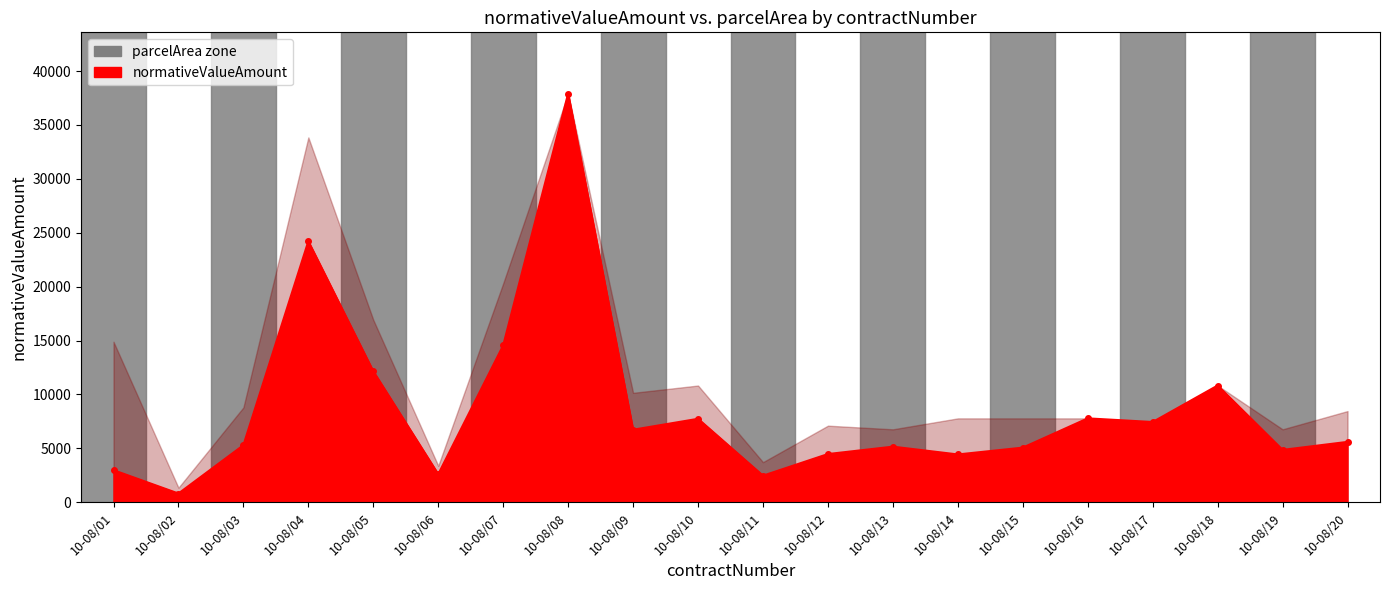

What is the sum of all values?

173119.4